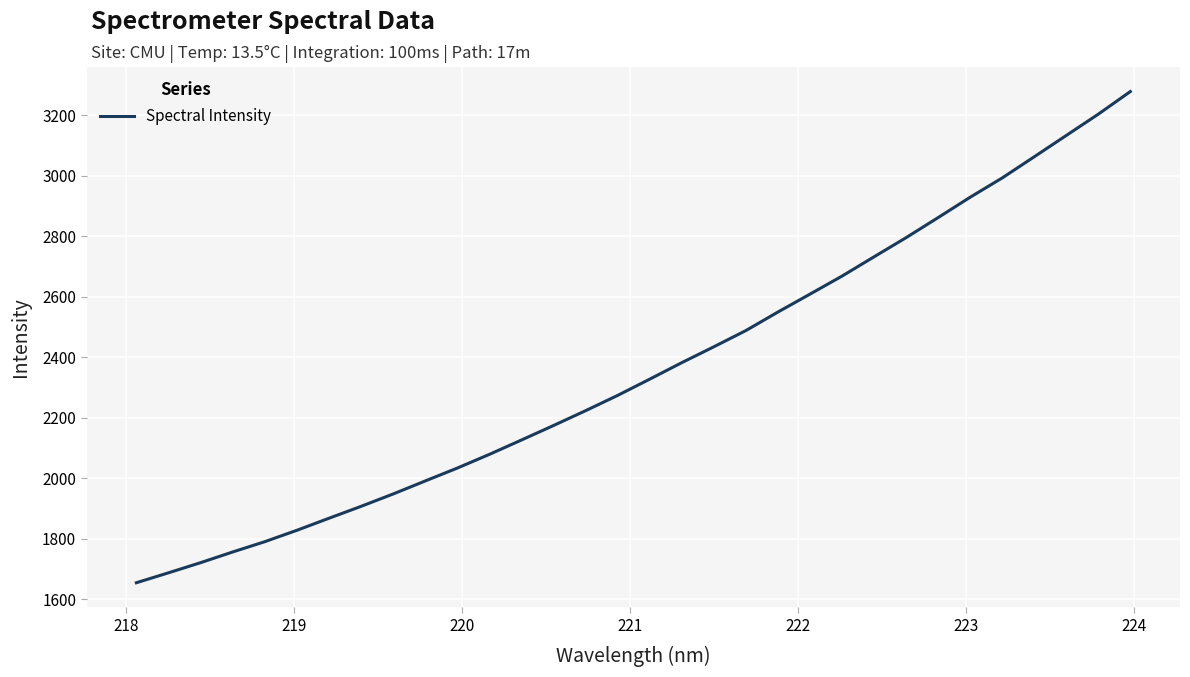

What is the smallest value displayed?

1654.7